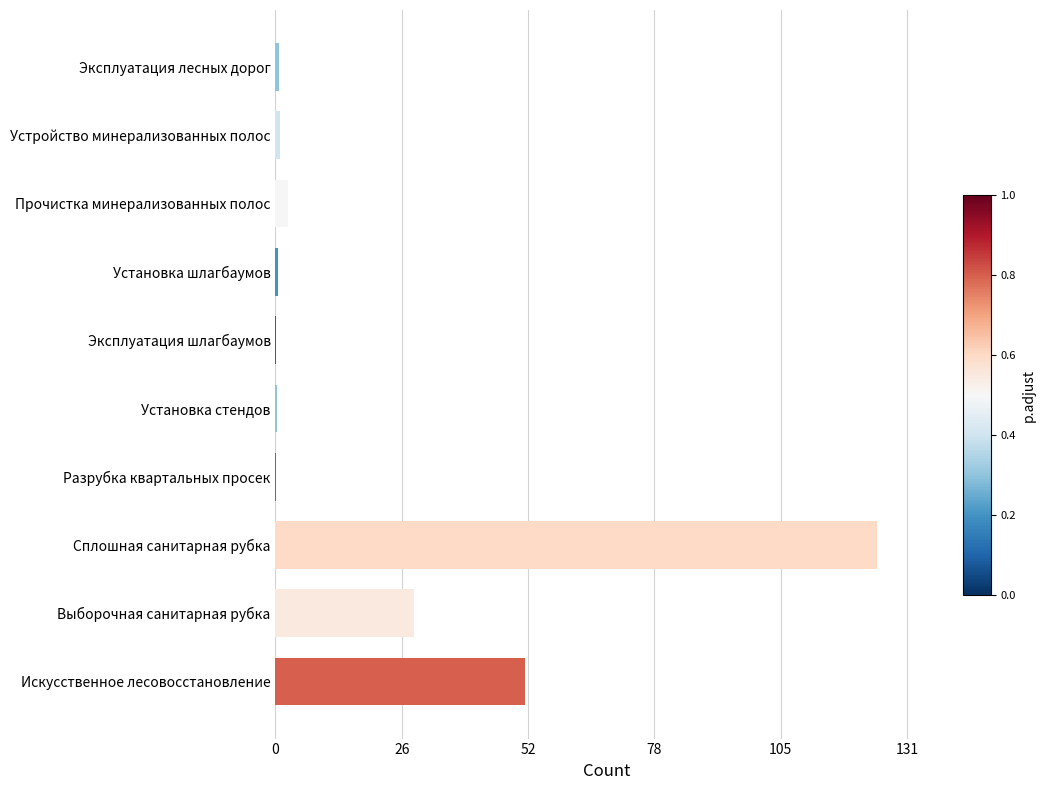

How many bars are there in total?

10